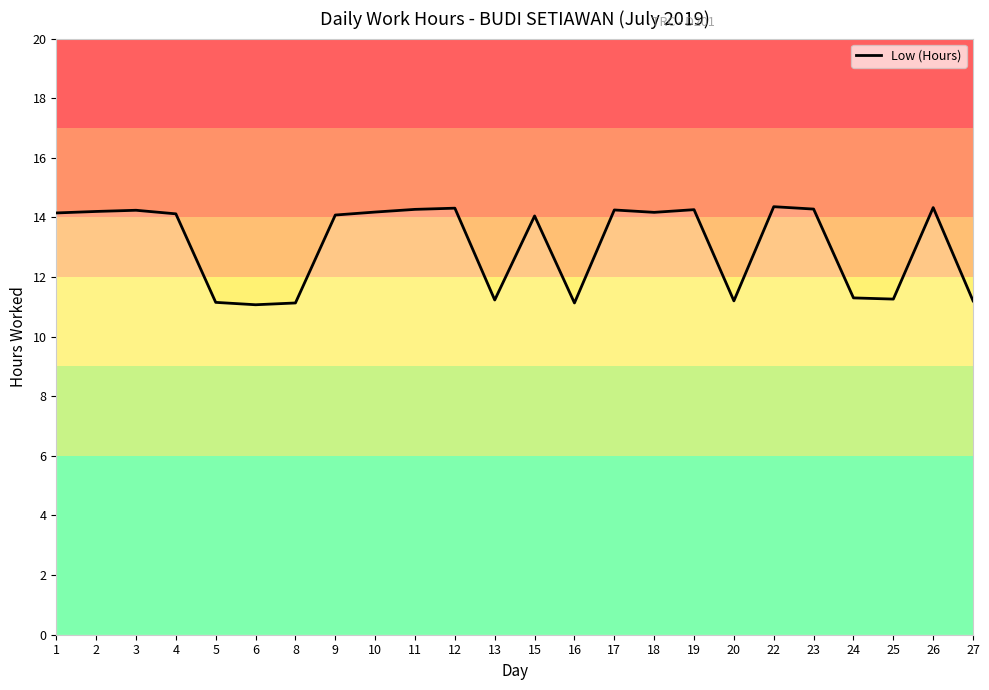

Is it true that the value at 18 is 20.6?

False